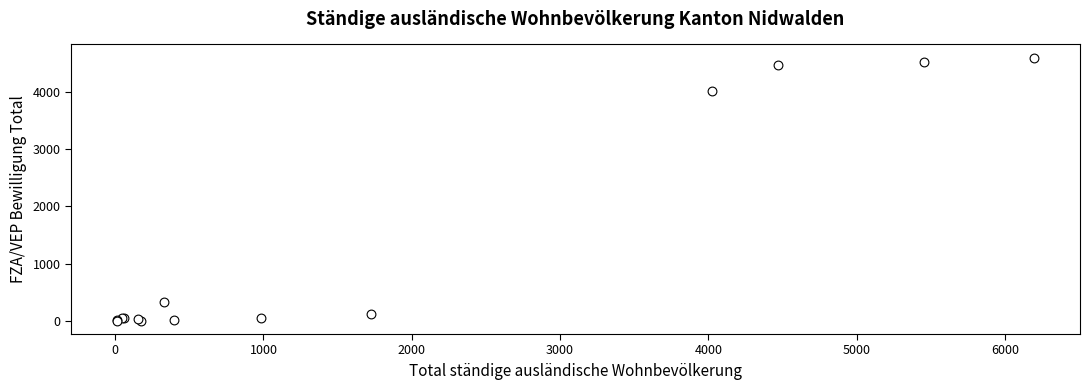

What Y value in the scatter plot is closest to 2298?

4019